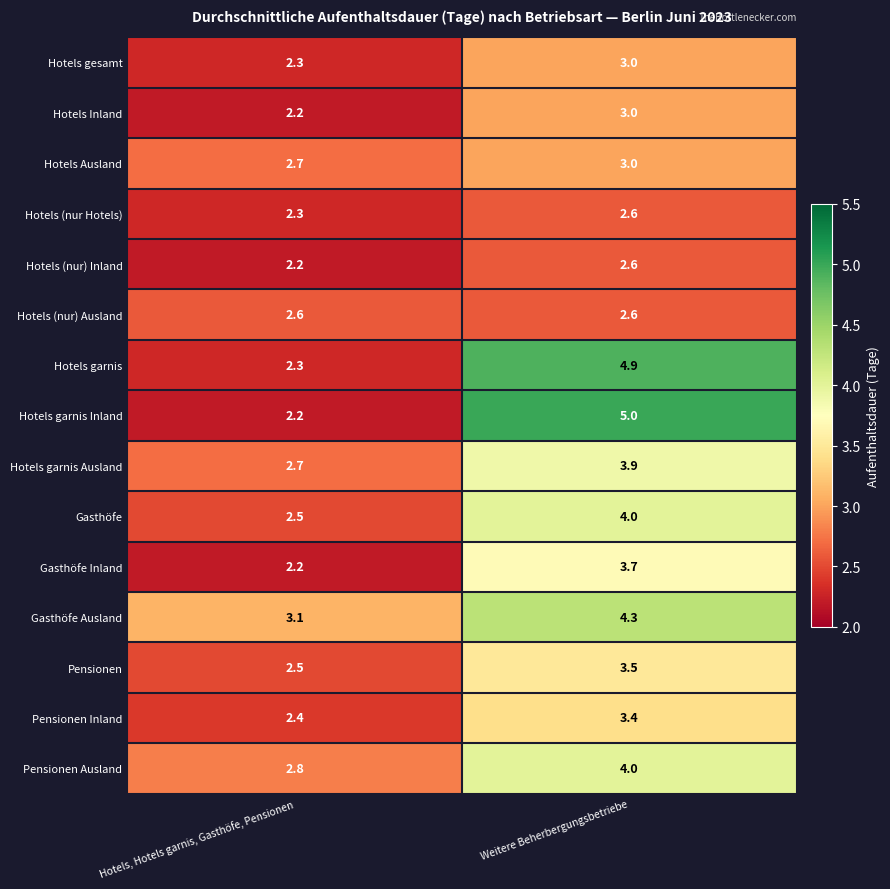

Reading left to right, extract all data points from this chart.

Hotels gesamt: Hotels, Hotels garnis, Gasthöfe, Pensionen=2.3	Weitere Beherbergungsbetriebe=3.0
Hotels Inland: Hotels, Hotels garnis, Gasthöfe, Pensionen=2.2	Weitere Beherbergungsbetriebe=3.0
Hotels Ausland: Hotels, Hotels garnis, Gasthöfe, Pensionen=2.7	Weitere Beherbergungsbetriebe=3.0
Hotels (nur Hotels): Hotels, Hotels garnis, Gasthöfe, Pensionen=2.3	Weitere Beherbergungsbetriebe=2.6
Hotels (nur) Inland: Hotels, Hotels garnis, Gasthöfe, Pensionen=2.2	Weitere Beherbergungsbetriebe=2.6
Hotels (nur) Ausland: Hotels, Hotels garnis, Gasthöfe, Pensionen=2.6	Weitere Beherbergungsbetriebe=2.6
Hotels garnis: Hotels, Hotels garnis, Gasthöfe, Pensionen=2.3	Weitere Beherbergungsbetriebe=4.9
Hotels garnis Inland: Hotels, Hotels garnis, Gasthöfe, Pensionen=2.2	Weitere Beherbergungsbetriebe=5.0
Hotels garnis Ausland: Hotels, Hotels garnis, Gasthöfe, Pensionen=2.7	Weitere Beherbergungsbetriebe=3.9
Gasthöfe: Hotels, Hotels garnis, Gasthöfe, Pensionen=2.5	Weitere Beherbergungsbetriebe=4.0
Gasthöfe Inland: Hotels, Hotels garnis, Gasthöfe, Pensionen=2.2	Weitere Beherbergungsbetriebe=3.7
Gasthöfe Ausland: Hotels, Hotels garnis, Gasthöfe, Pensionen=3.1	Weitere Beherbergungsbetriebe=4.3
Pensionen: Hotels, Hotels garnis, Gasthöfe, Pensionen=2.5	Weitere Beherbergungsbetriebe=3.5
Pensionen Inland: Hotels, Hotels garnis, Gasthöfe, Pensionen=2.4	Weitere Beherbergungsbetriebe=3.4
Pensionen Ausland: Hotels, Hotels garnis, Gasthöfe, Pensionen=2.8	Weitere Beherbergungsbetriebe=4.0